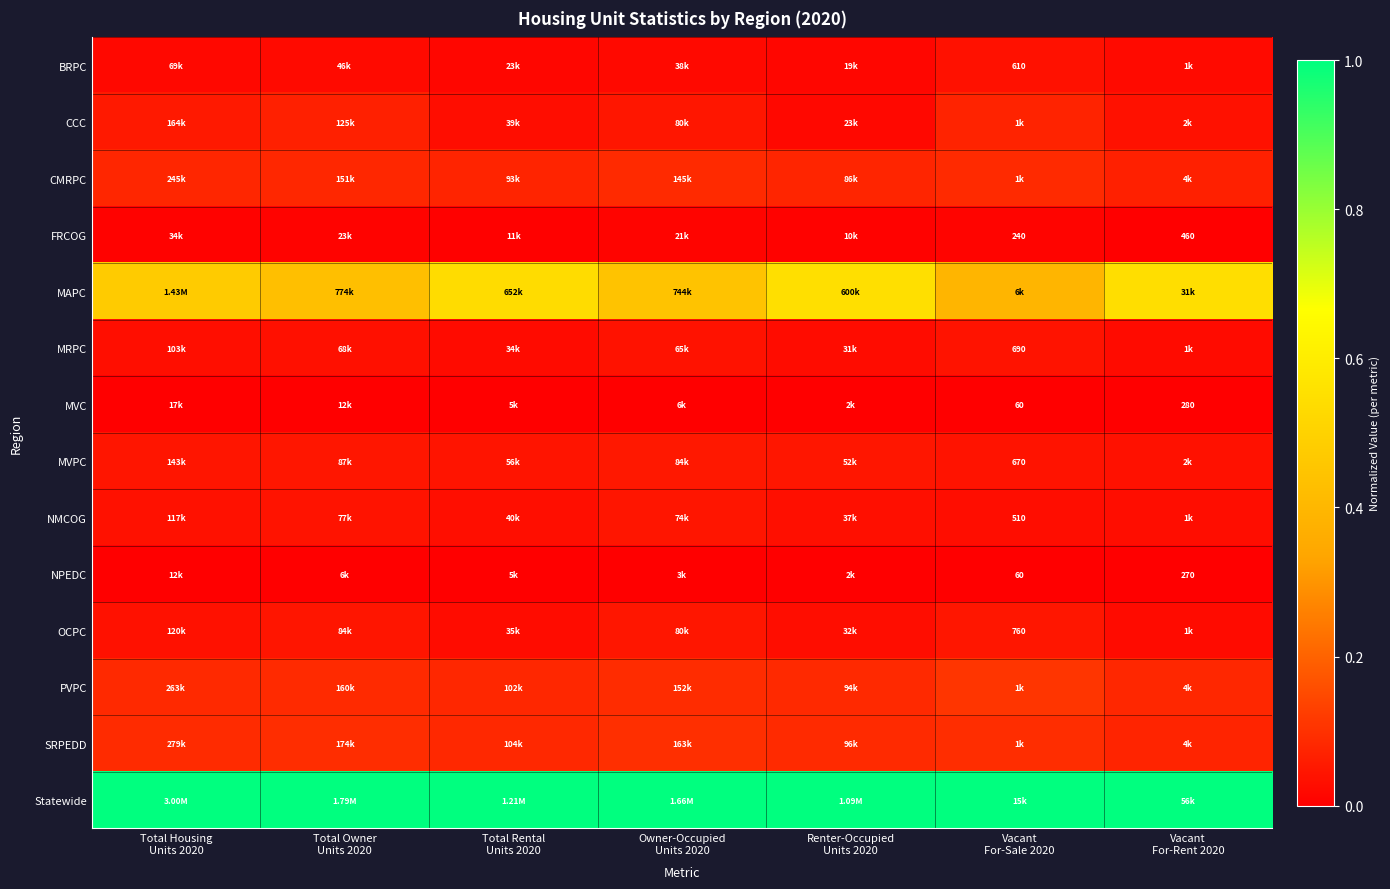

Which series has the largest total across all categories?

Statewide